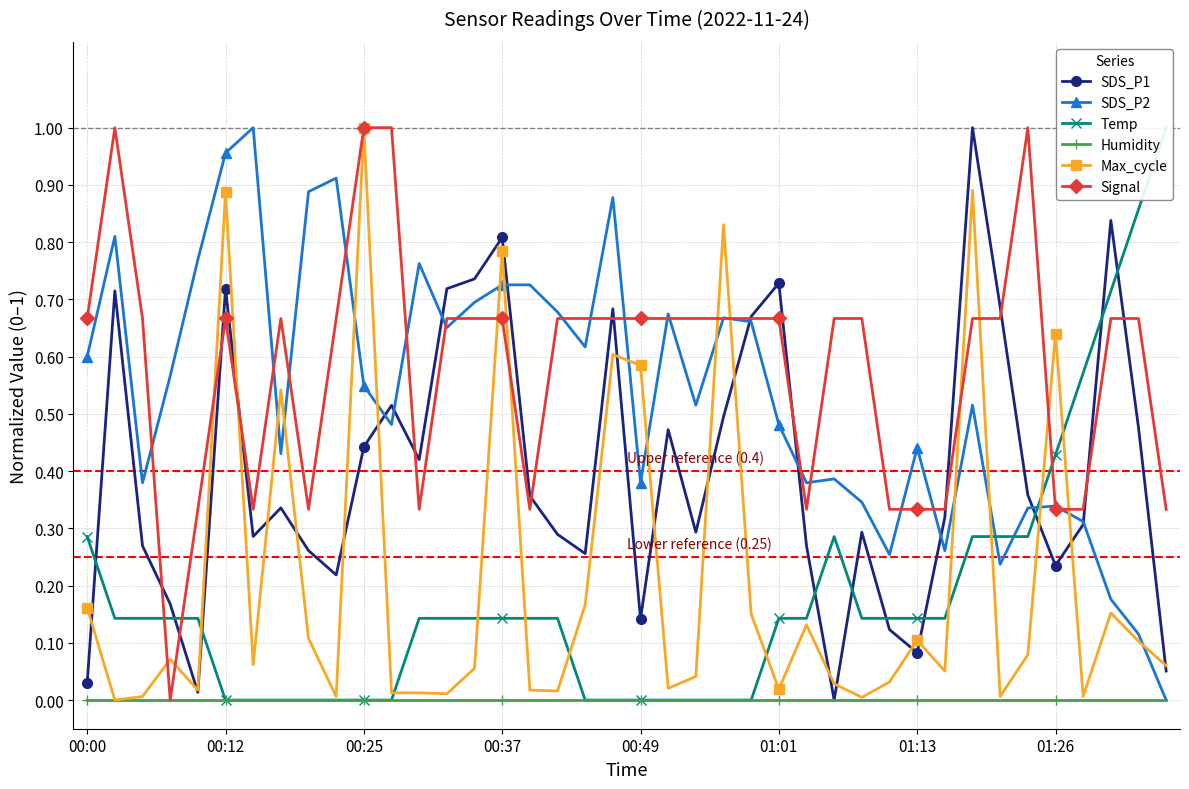

What is the maximum value for Signal?

1.0